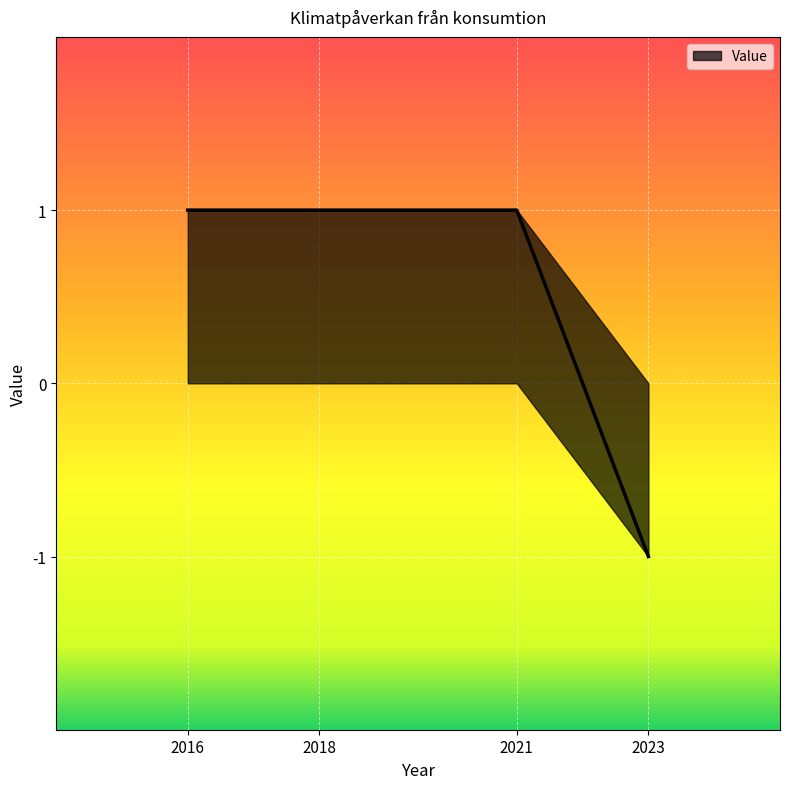

How many lines are shown in the chart?

1